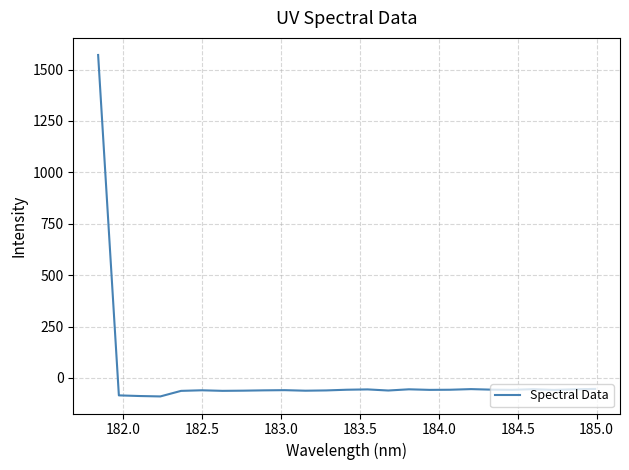

What is the smallest value displayed?

-89.8